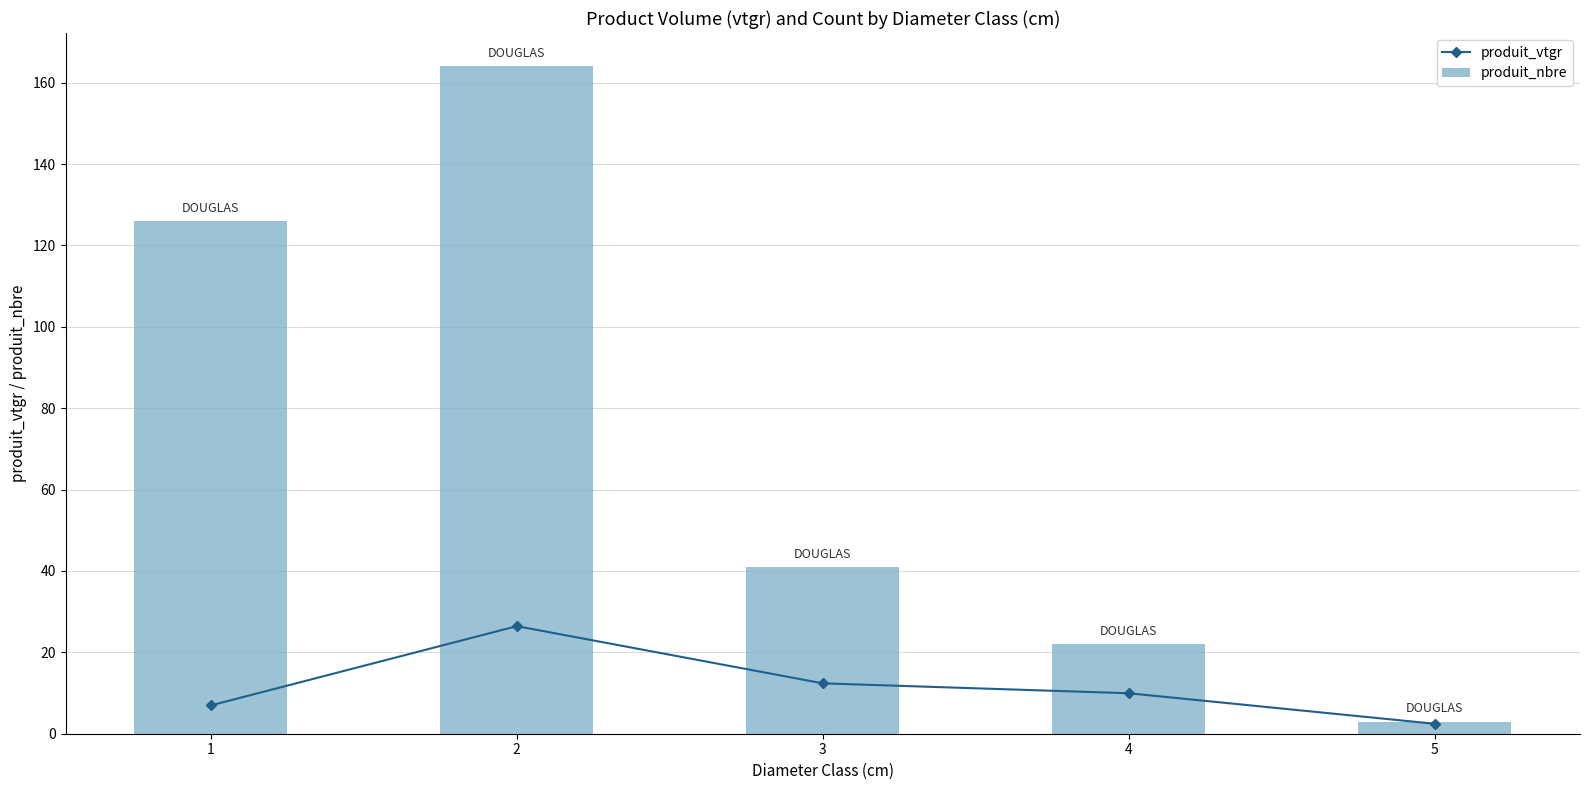

Which series has the largest total across all categories?

produit_nbre